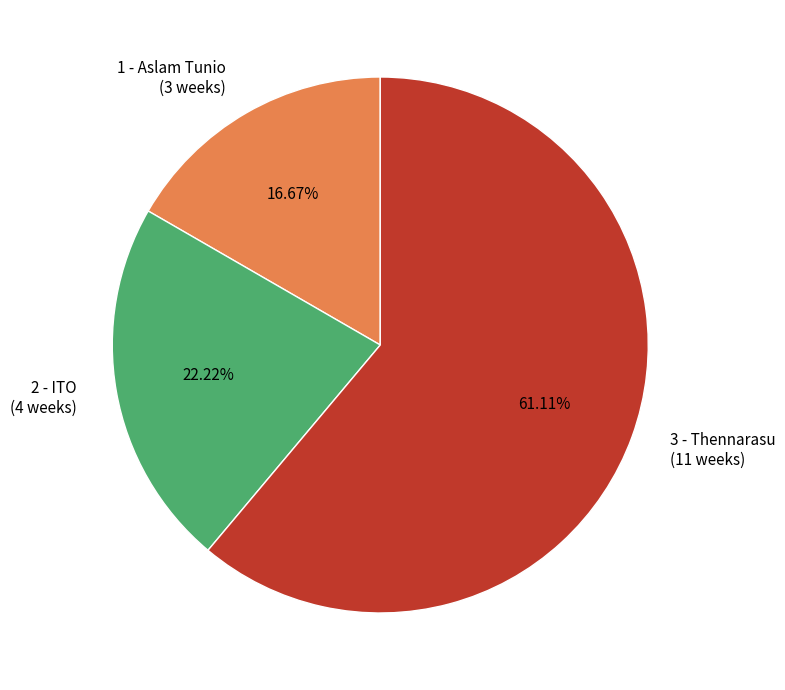

Is 3 - Thennarasu (11 weeks) the majority of the pie?

Yes